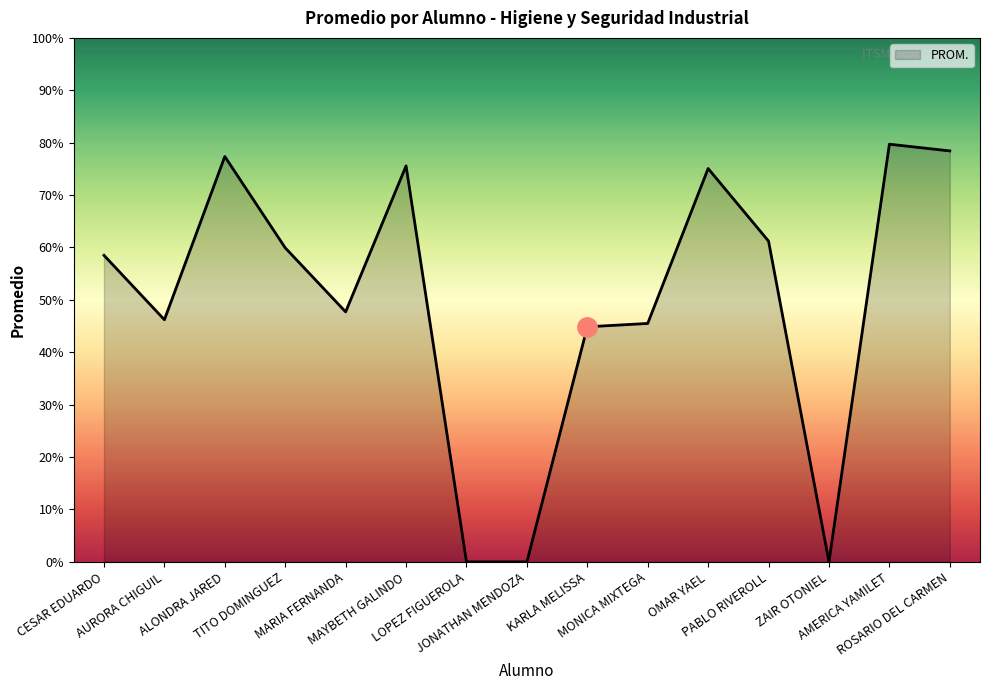

What is the maximum value shown in the chart?

79.7